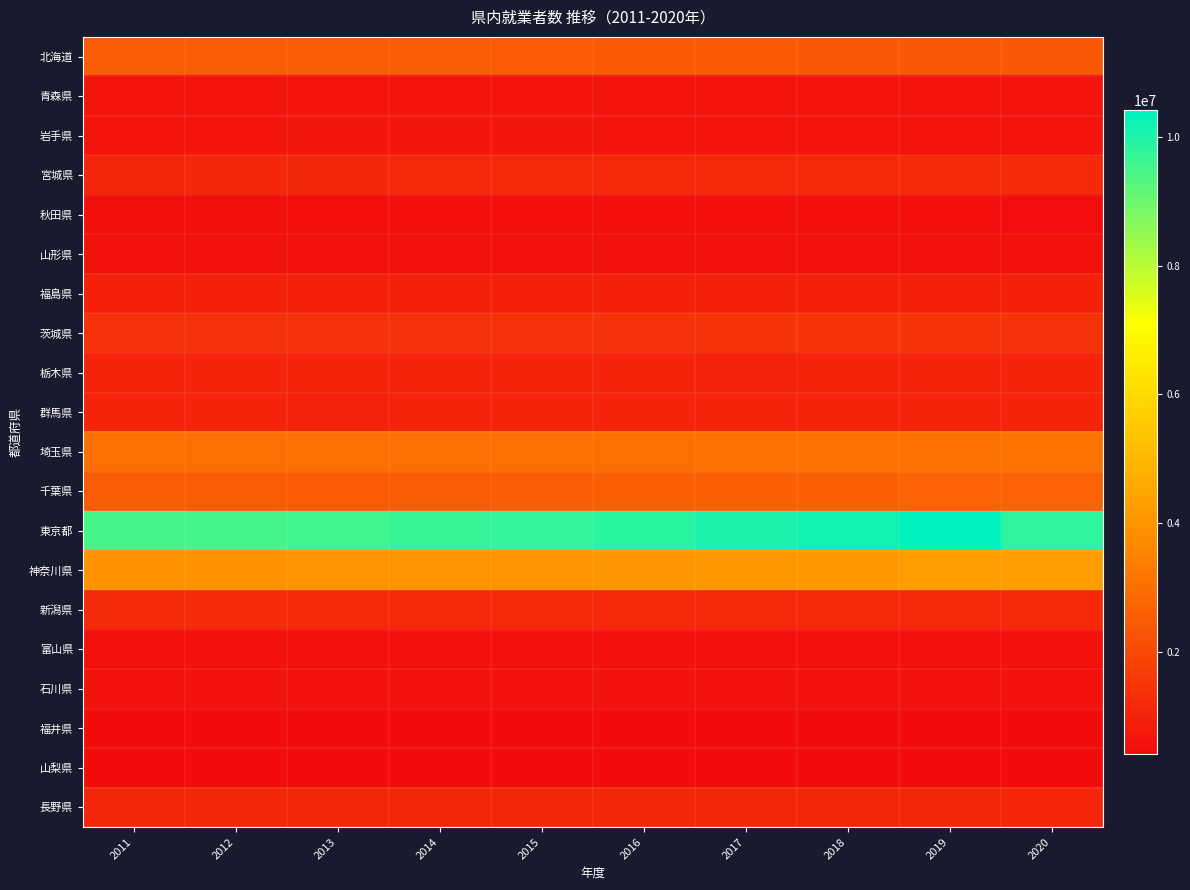

Which series changed the most between 2013 and 2019?

東京都